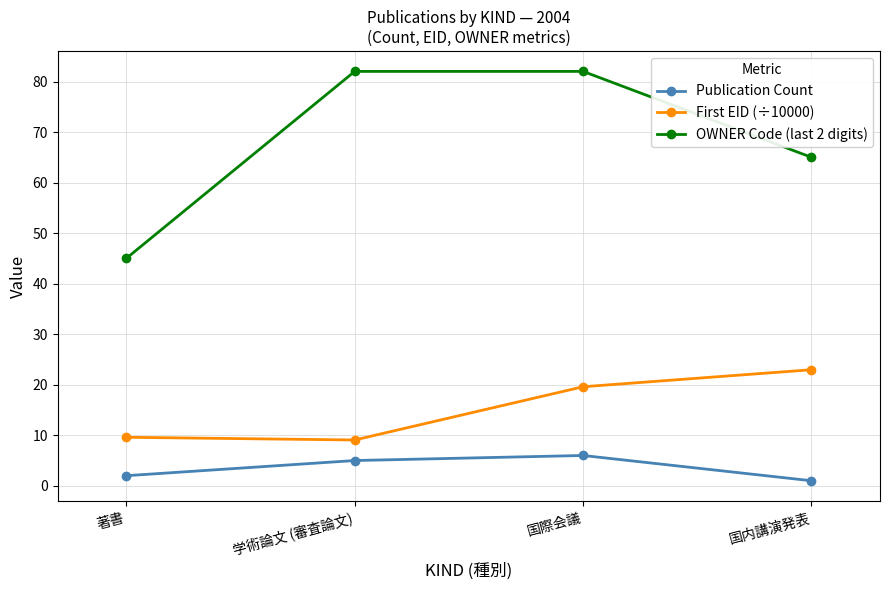

True or false: OWNER Code (last 2 digits) and First EID (÷10000) intersect in this chart.

False